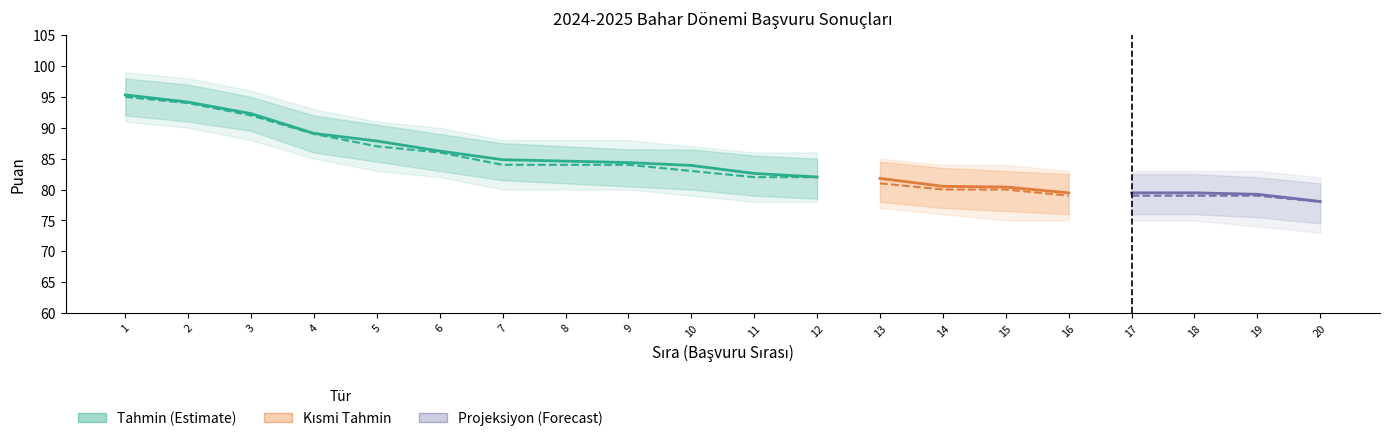

What is the value of the Diploma Lisans (Tahmin) point at the 12th from the left?

82.0